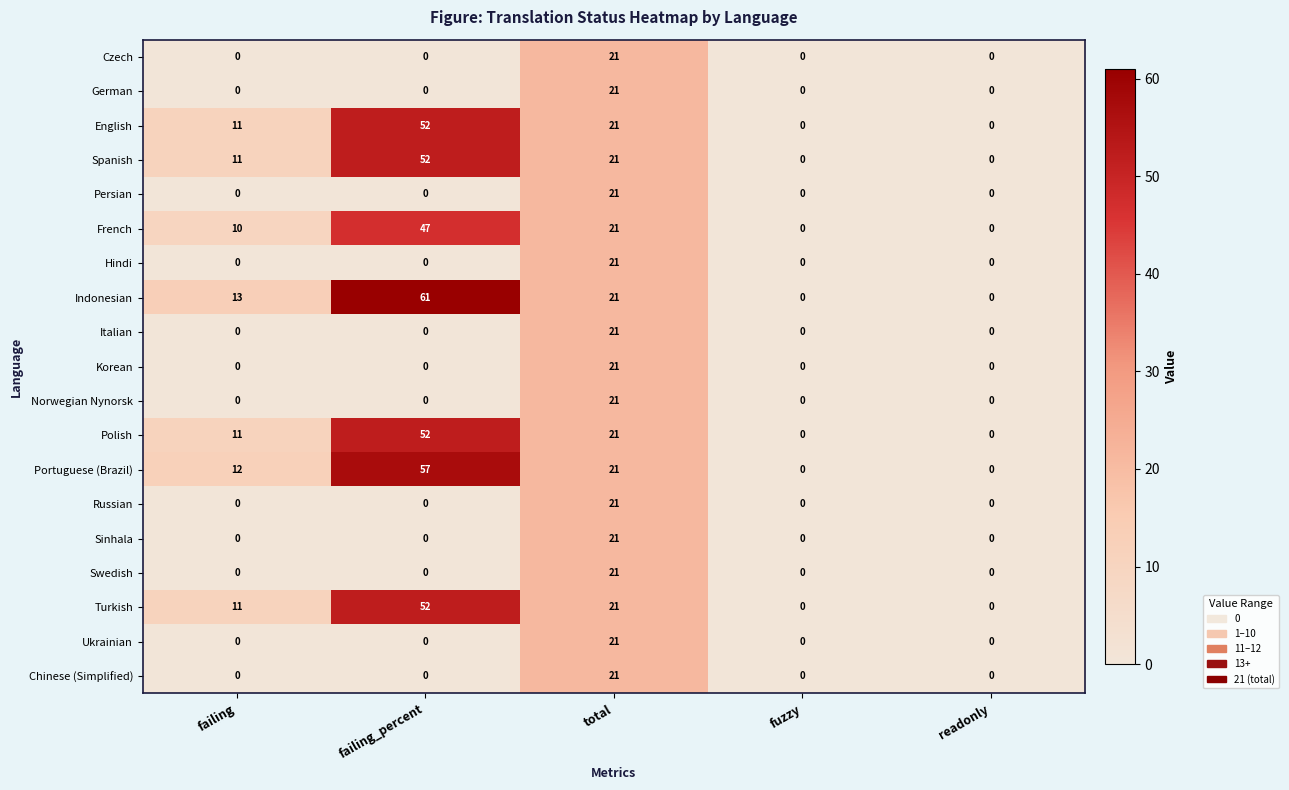

What is the average value of the French series?

16